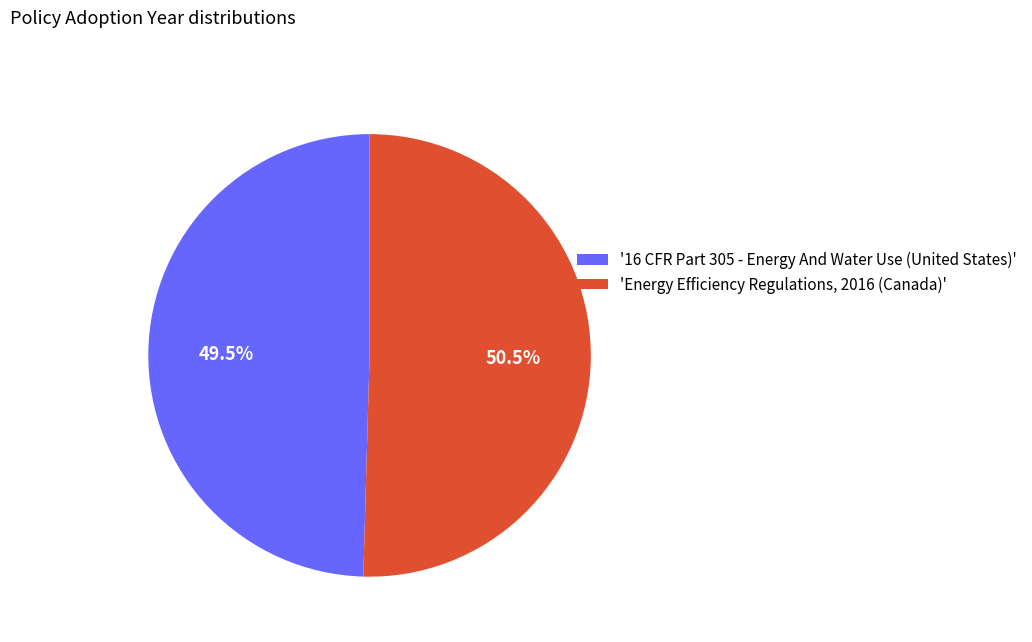

What percentage do '16 CFR Part 305 - Energy And Water Use (United States)' and 'Energy Efficiency Regulations, 2016 (Canada)' together represent?

100.0%